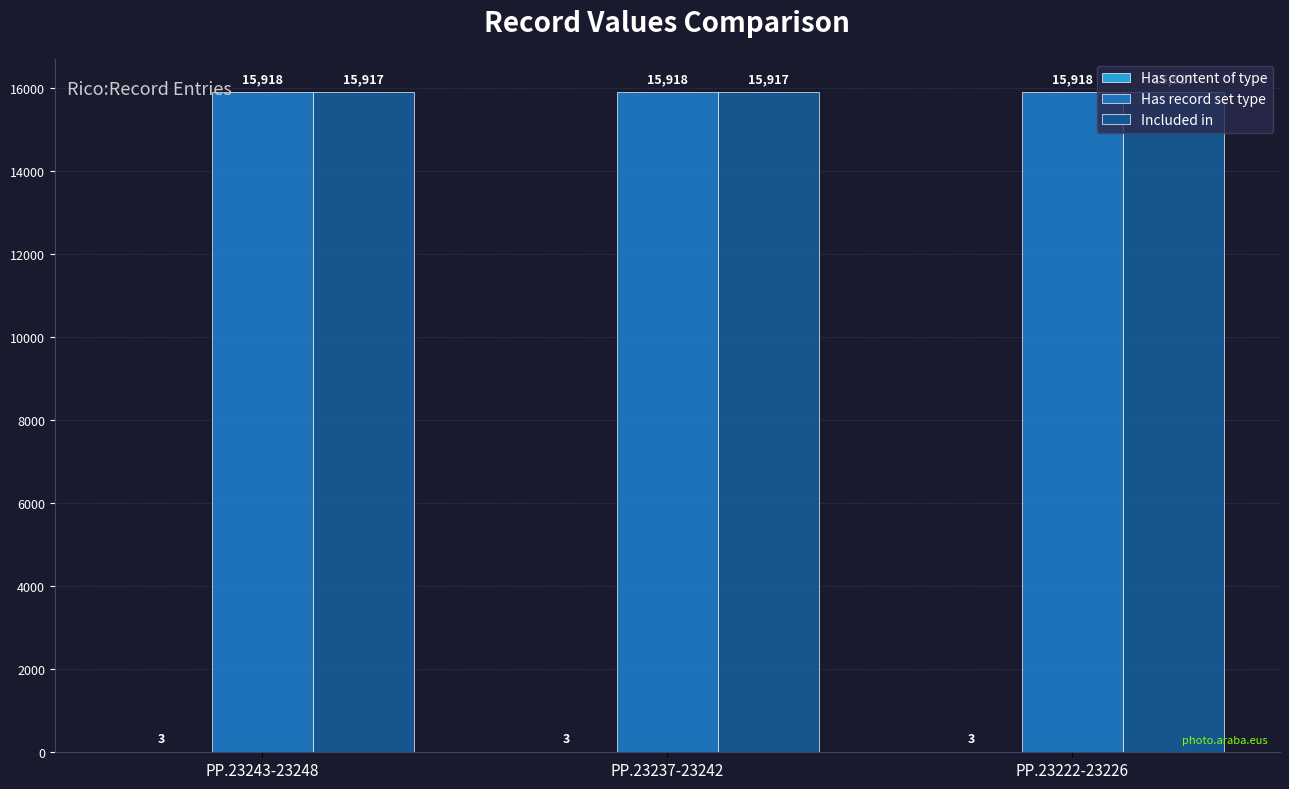

Which series has the largest total across all categories?

Has record set type